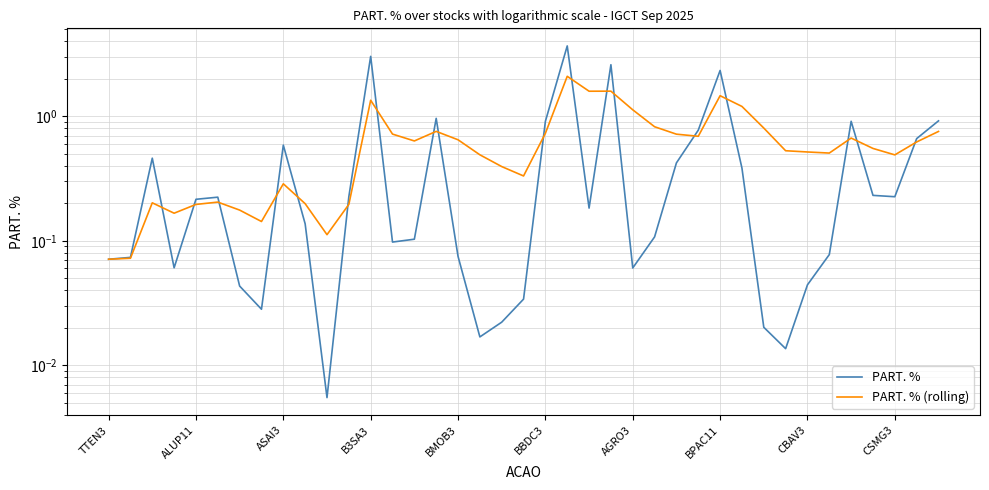

The value of PART. % (rolling) at 21 is 2.1. True or false?

True